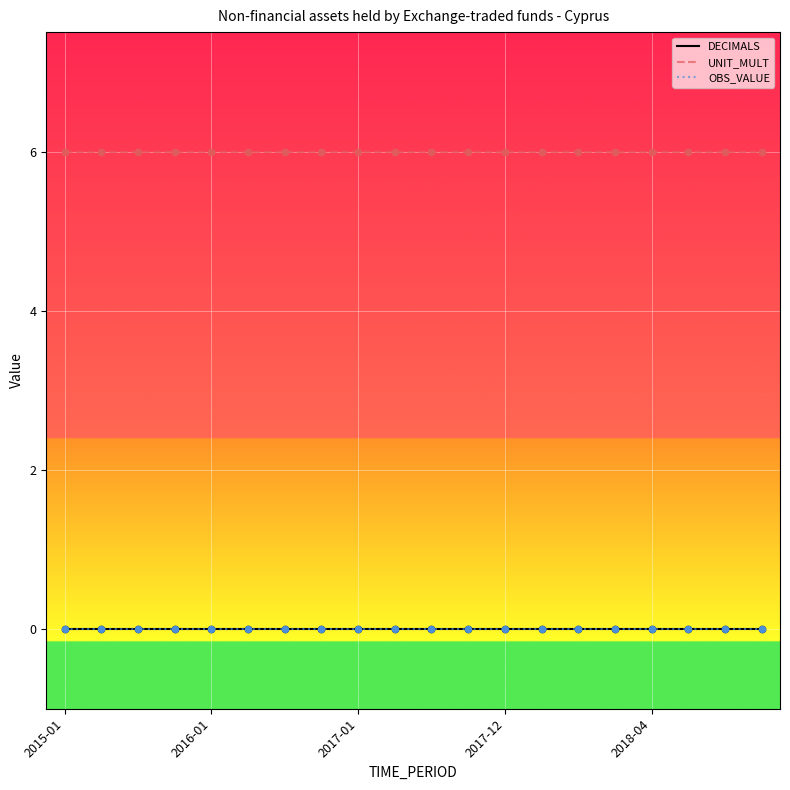

At how many categories does at least one series exceed 2?

20